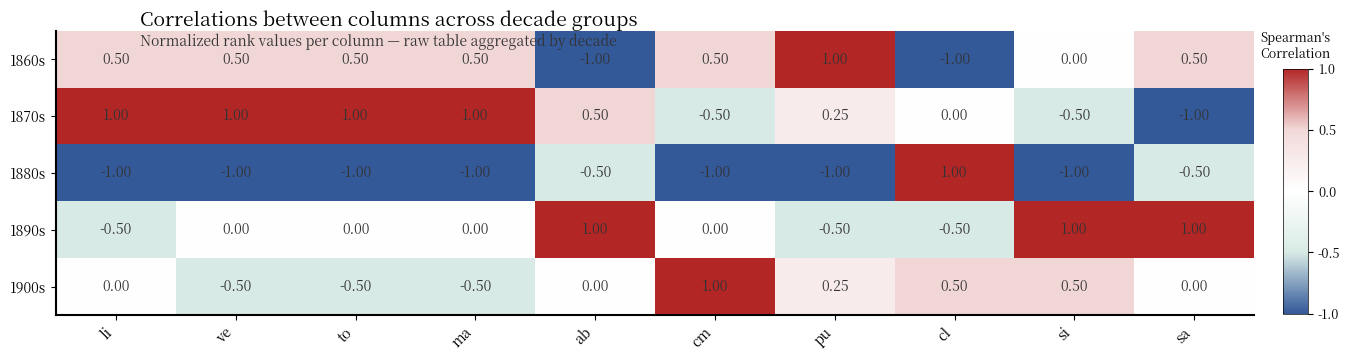

How many values in the 1870s series are below 0?

3